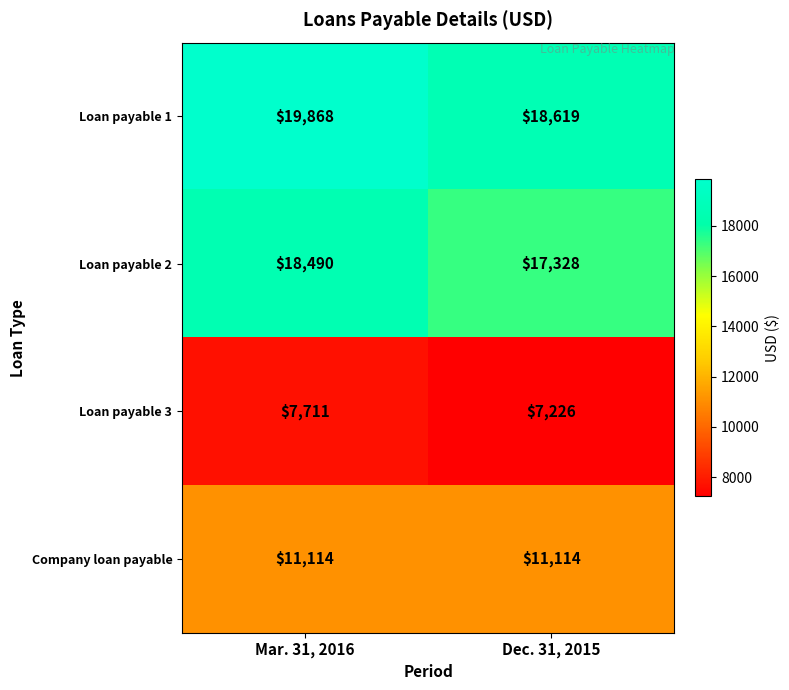

Where is Loan payable 3 nearest to the value 7468?

Dec. 31, 2015